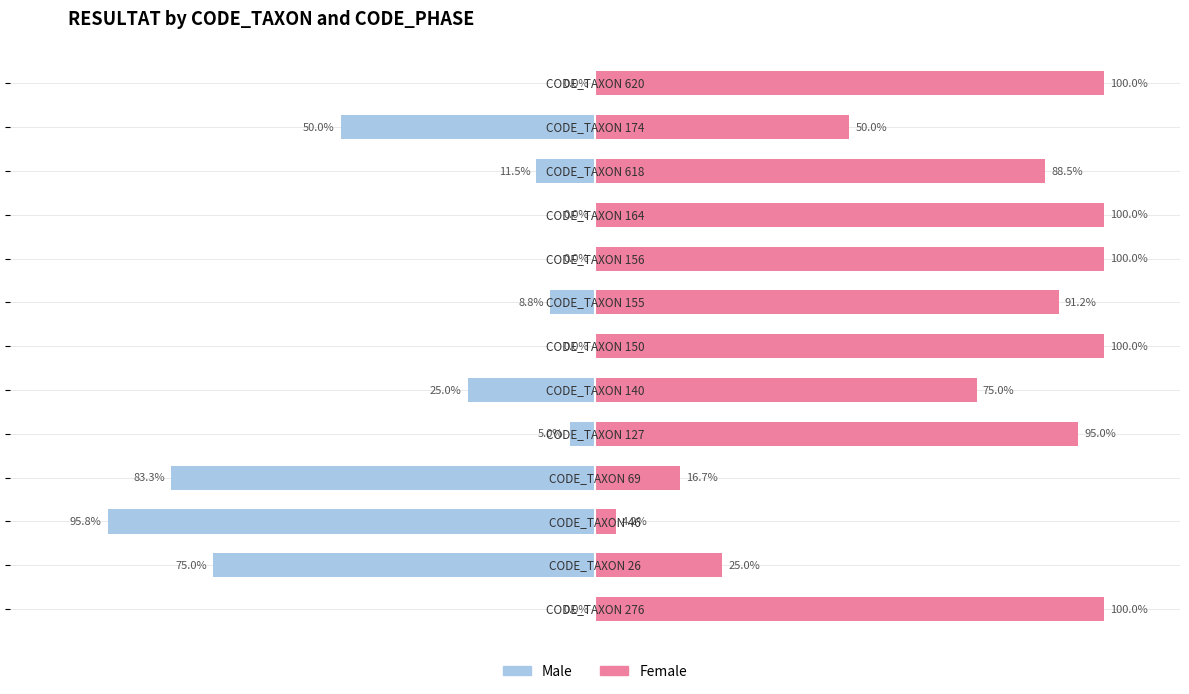

What is the difference between the highest and lowest values at 1?

100.0